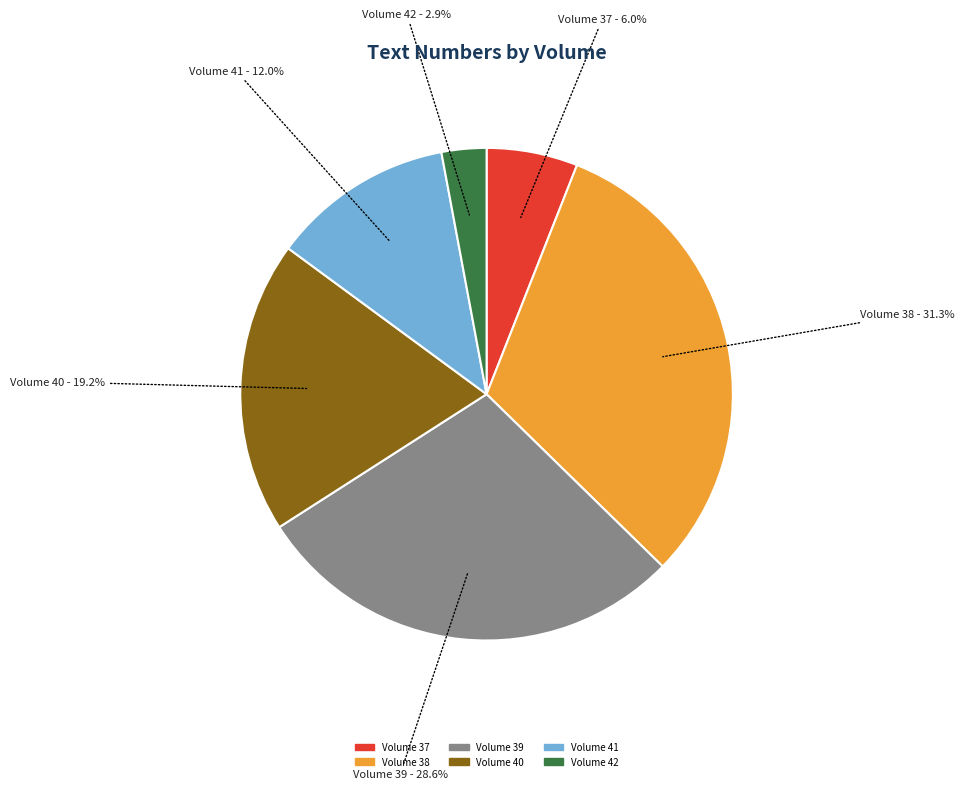

Is there a majority slice in this chart?

No